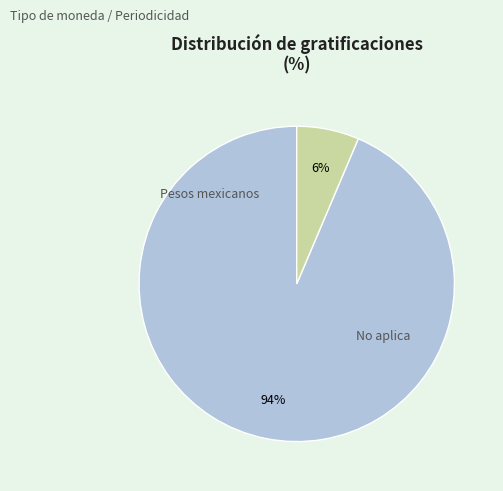

To the nearest percent, what is the average slice percentage?

50%